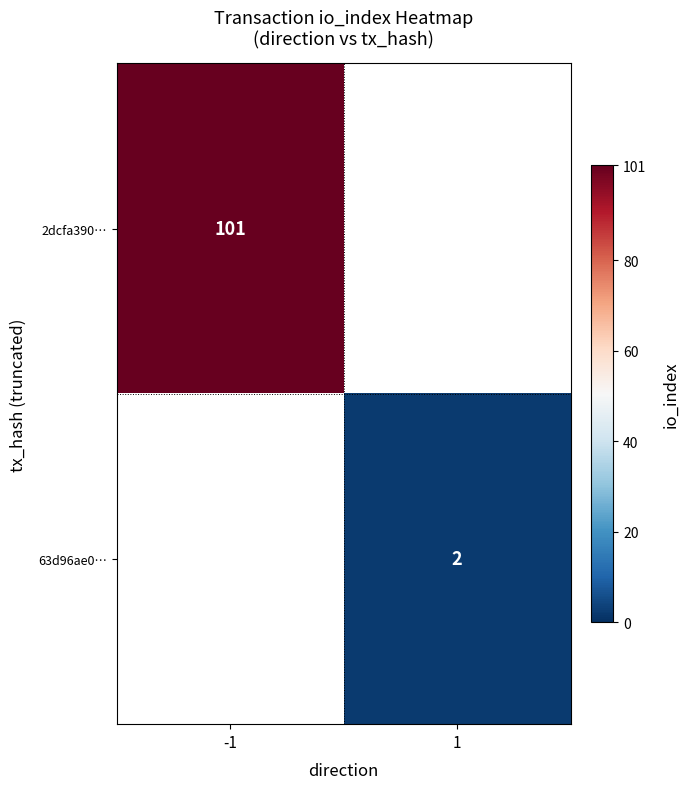

The value of 2dcfa390… at -1 is 101. True or false?

True